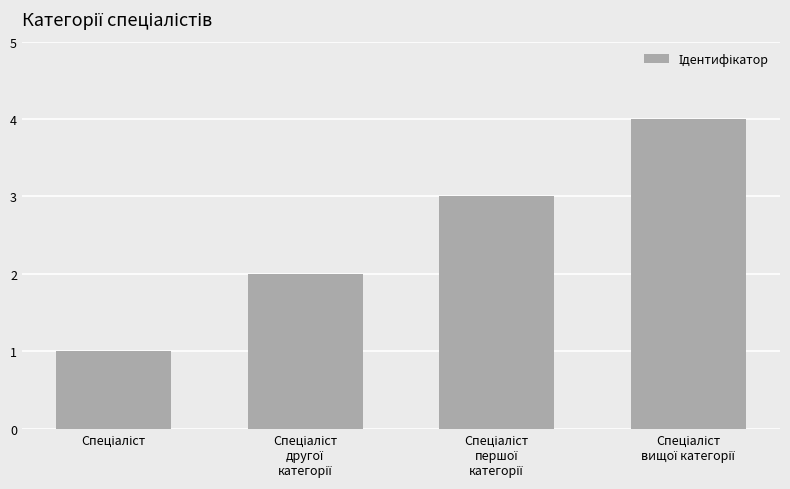

What is the greatest value displayed?

4